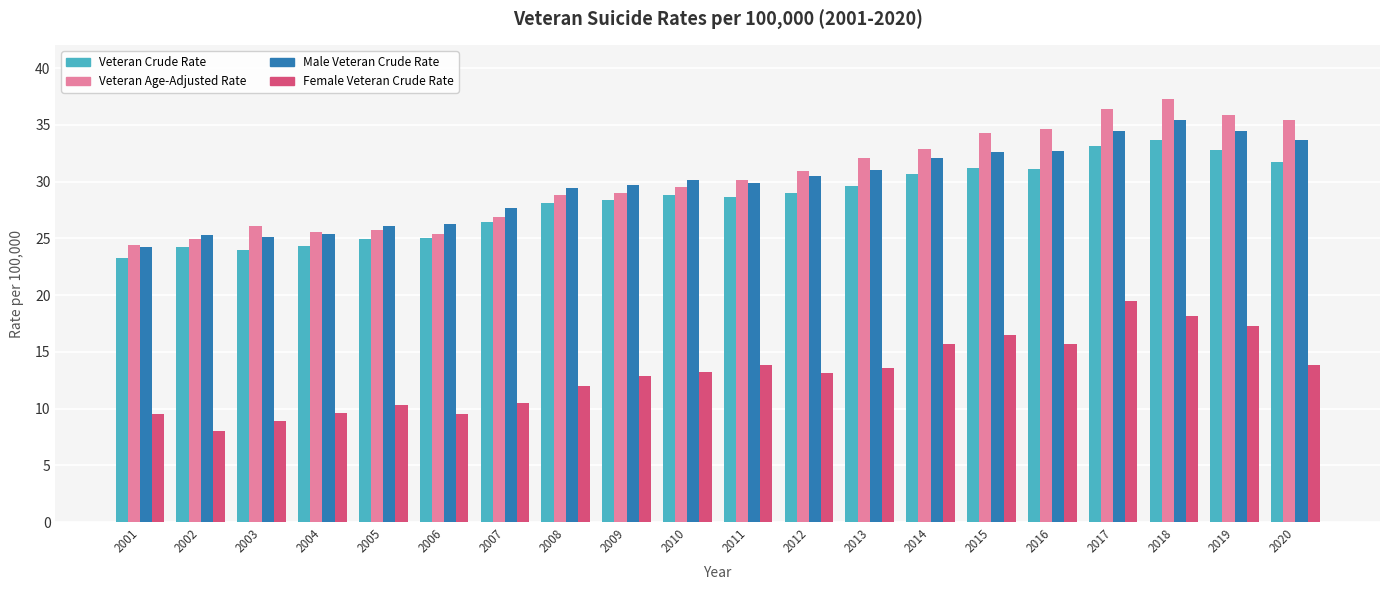

What is the total value across all series at 2006?

86.2